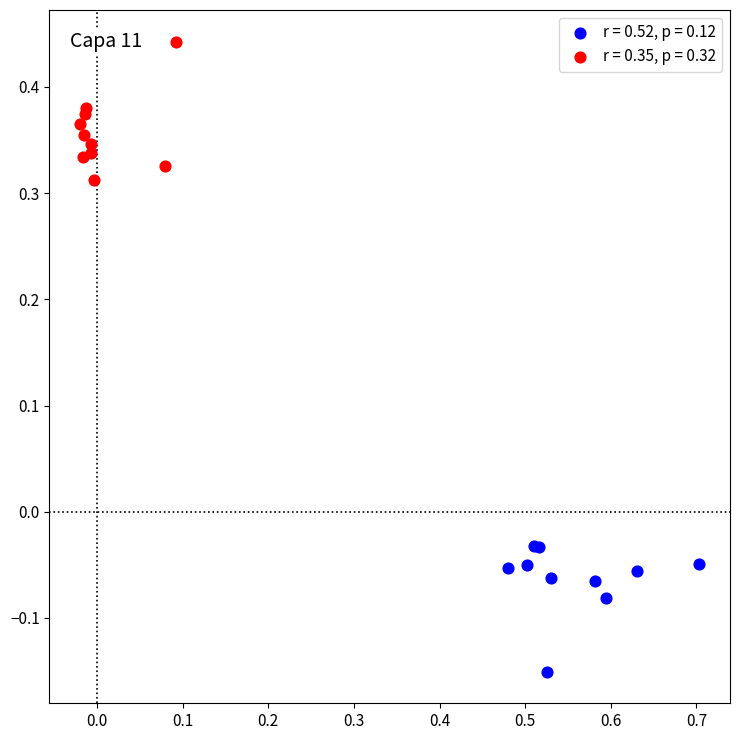

Which series reaches the maximum Y coordinate?

r = 0.35, p = 0.32